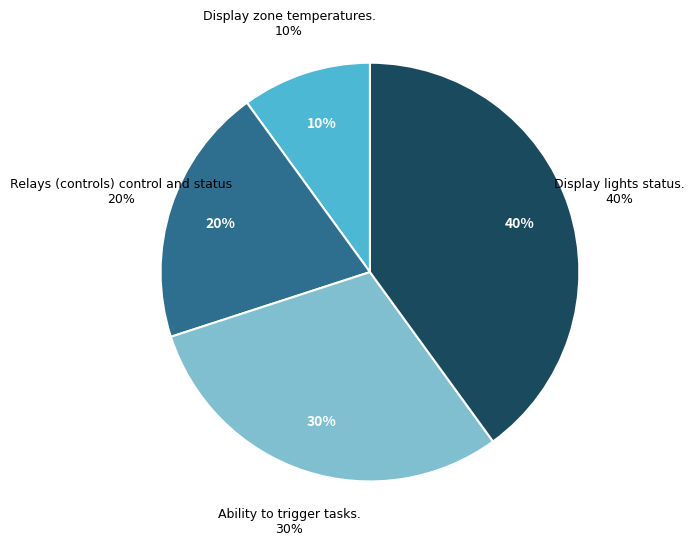

Which slice is the largest?

Display lights status.